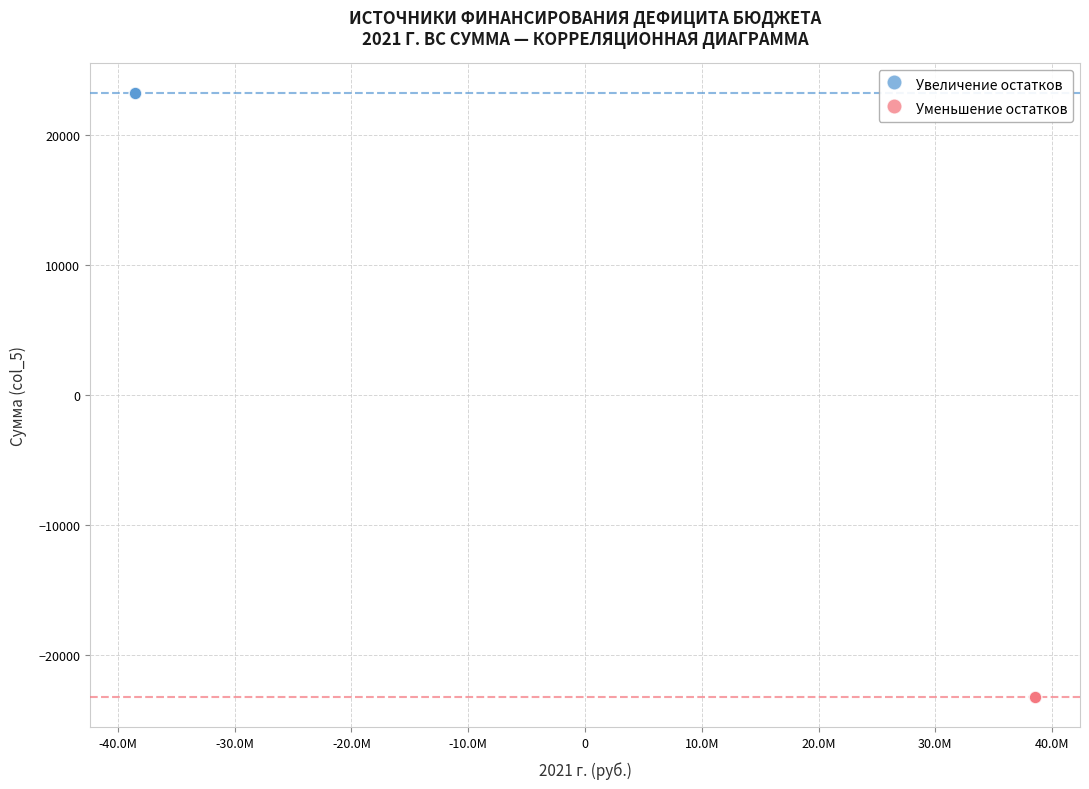

What are all the series names shown in the legend?

Увеличение остатков, Уменьшение остатков